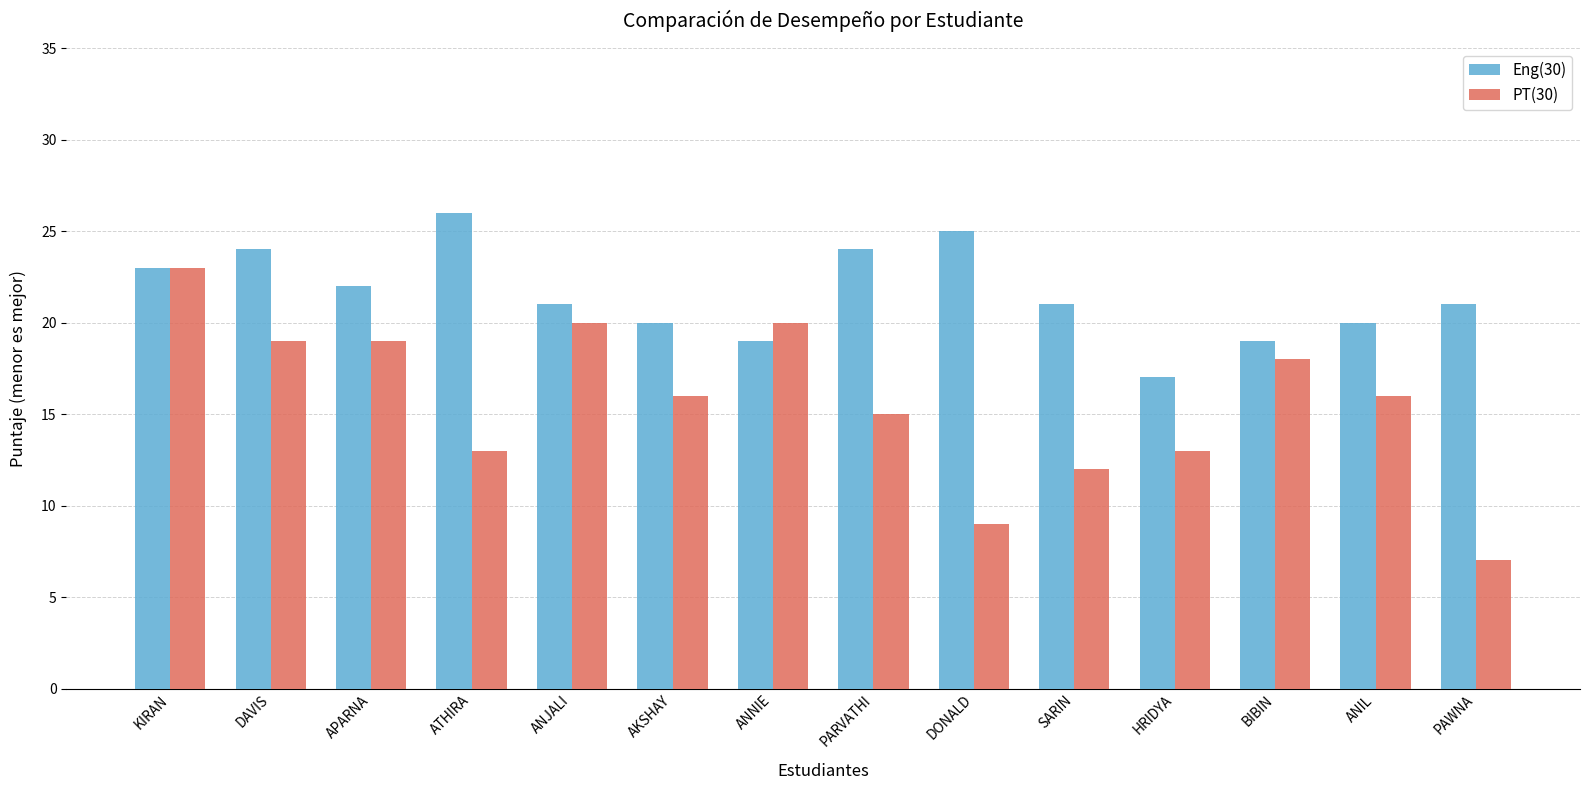

Reading left to right, what are all the values shown in this chart?

Eng(30): 23	24	22	26	21	20	19	24	25	21	17	19	20	21
PT(30): 23	19	19	13	20	16	20	15	9	12	13	18	16	7